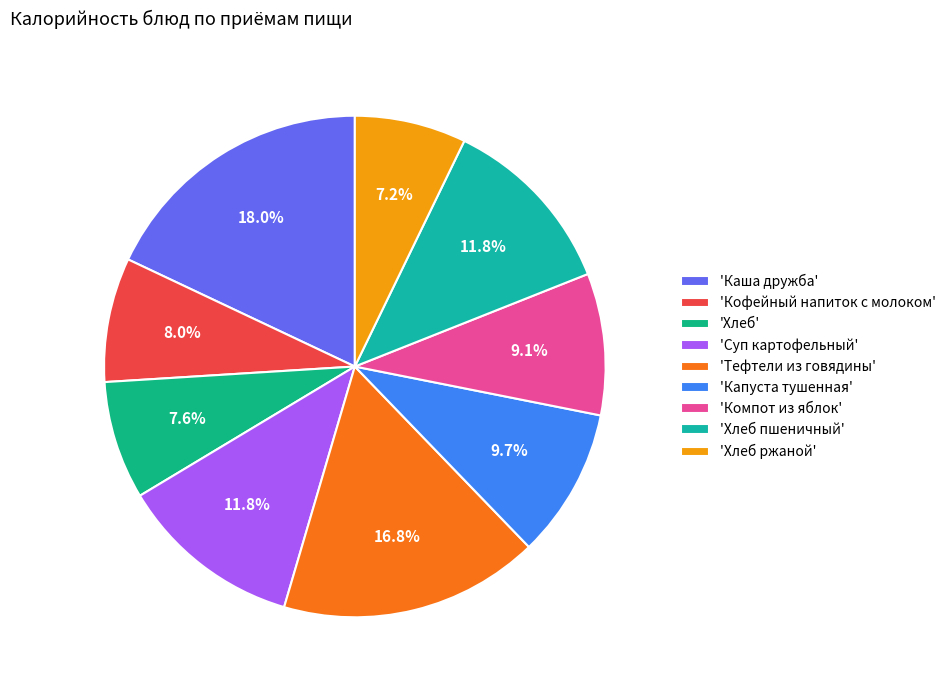

How many segments does this pie chart have?

9